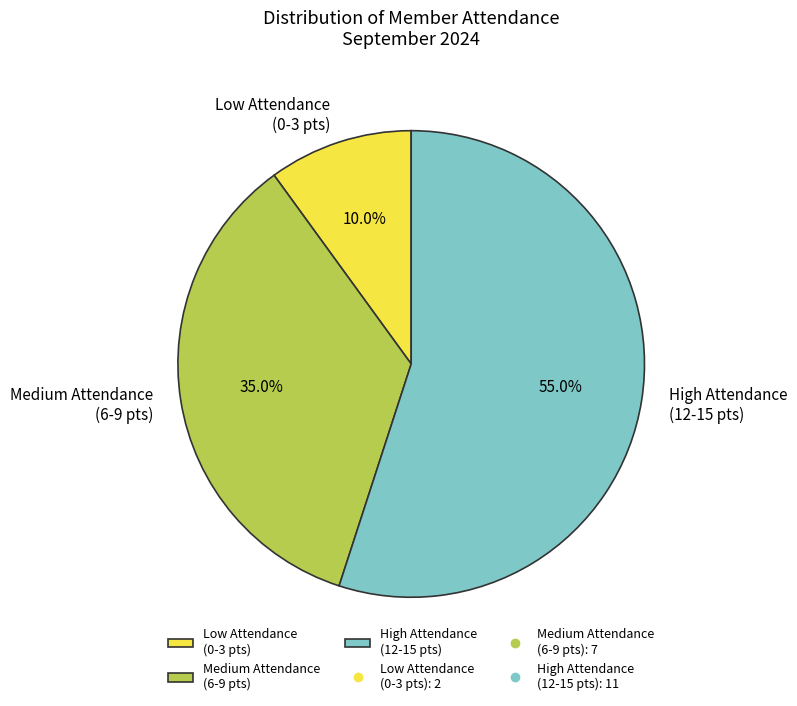

How many segments does this pie chart have?

3